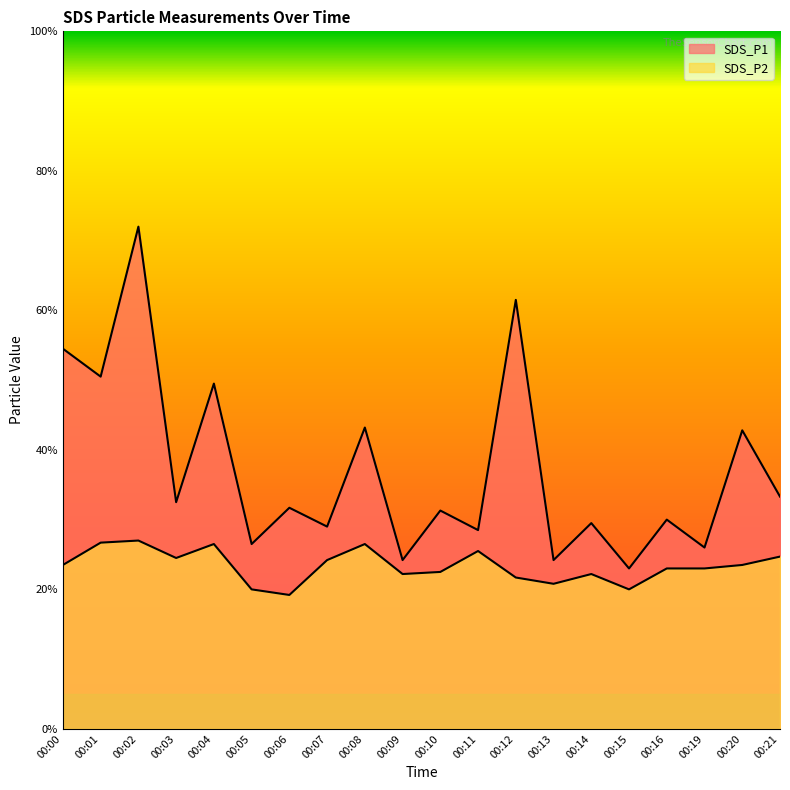

List the series in order of their overall mean, lowest first.

SDS_P2, SDS_P1